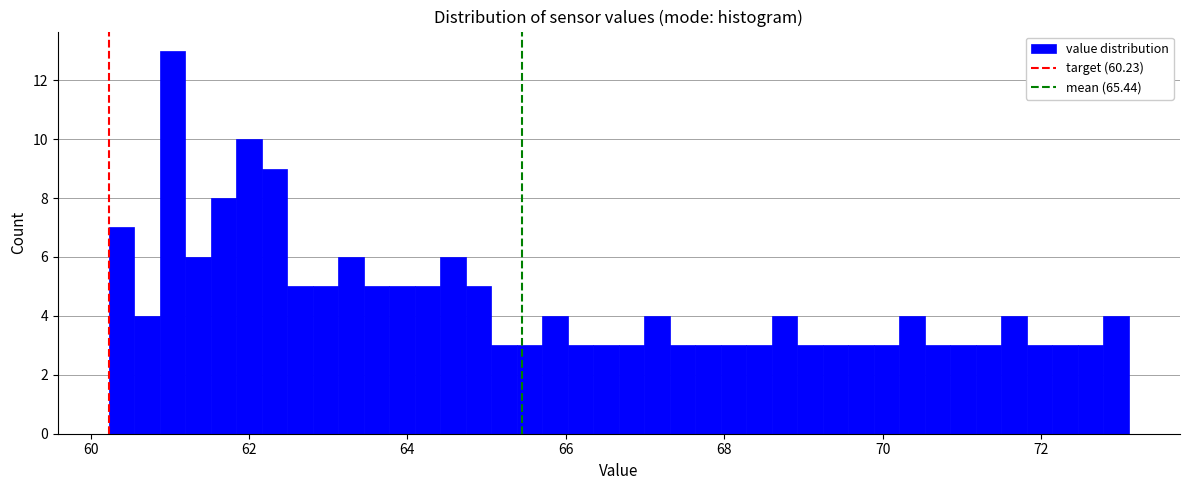

Around what value on the x-axis is the tallest bar? Give the approximate position of its centre, as read against the axis.

61.0